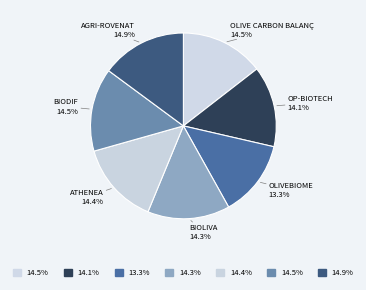

Which category has the biggest portion of the pie?

AGRI-ROVENAT